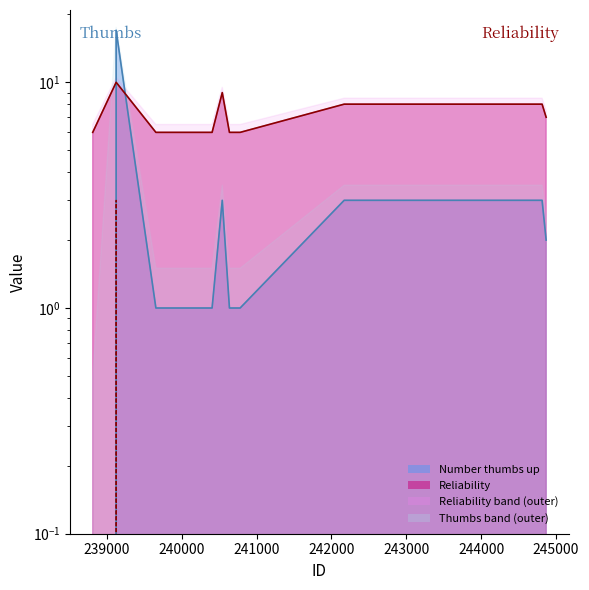

Which series has the largest range (max minus min)?

Number thumbs up